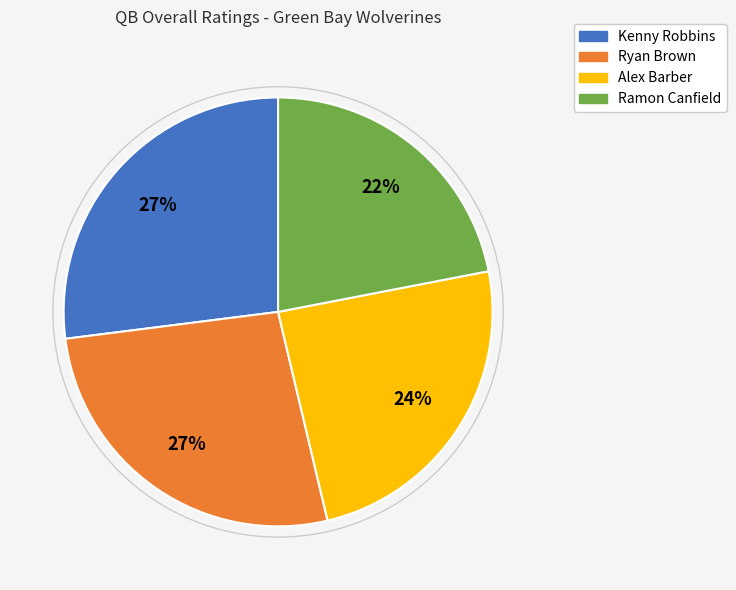

To the nearest percent, what portion does Ramon Canfield represent?

22%